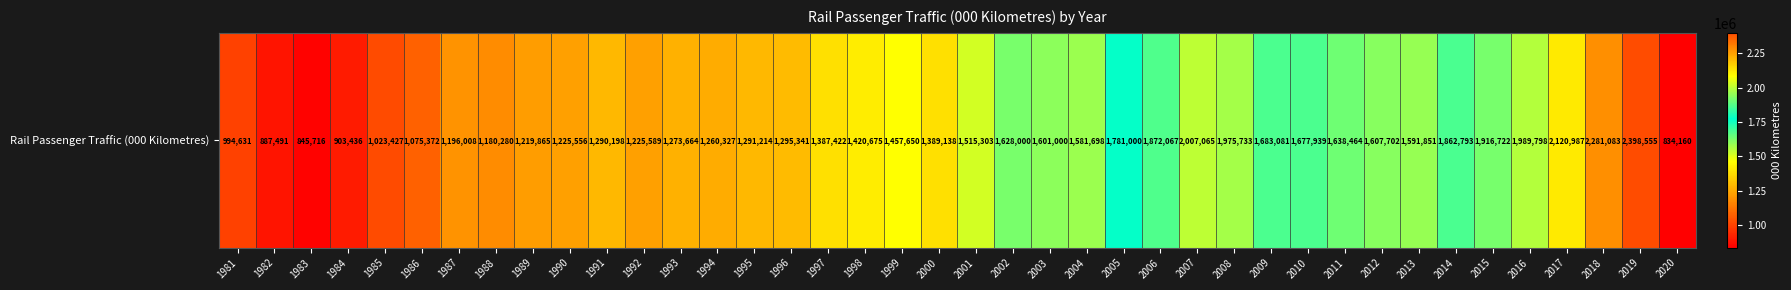

What is the greatest value displayed?

2398555